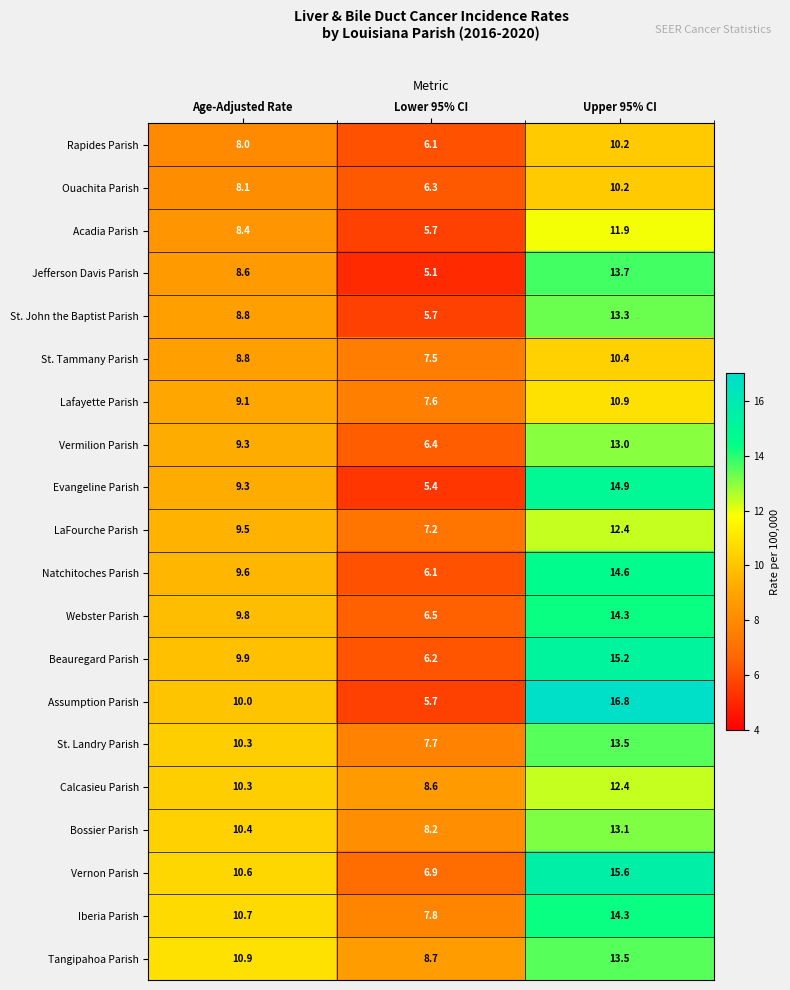

List the labels in order of Ouachita Parish value, smallest first.

Lower 95% CI, Age-Adjusted Rate, Upper 95% CI